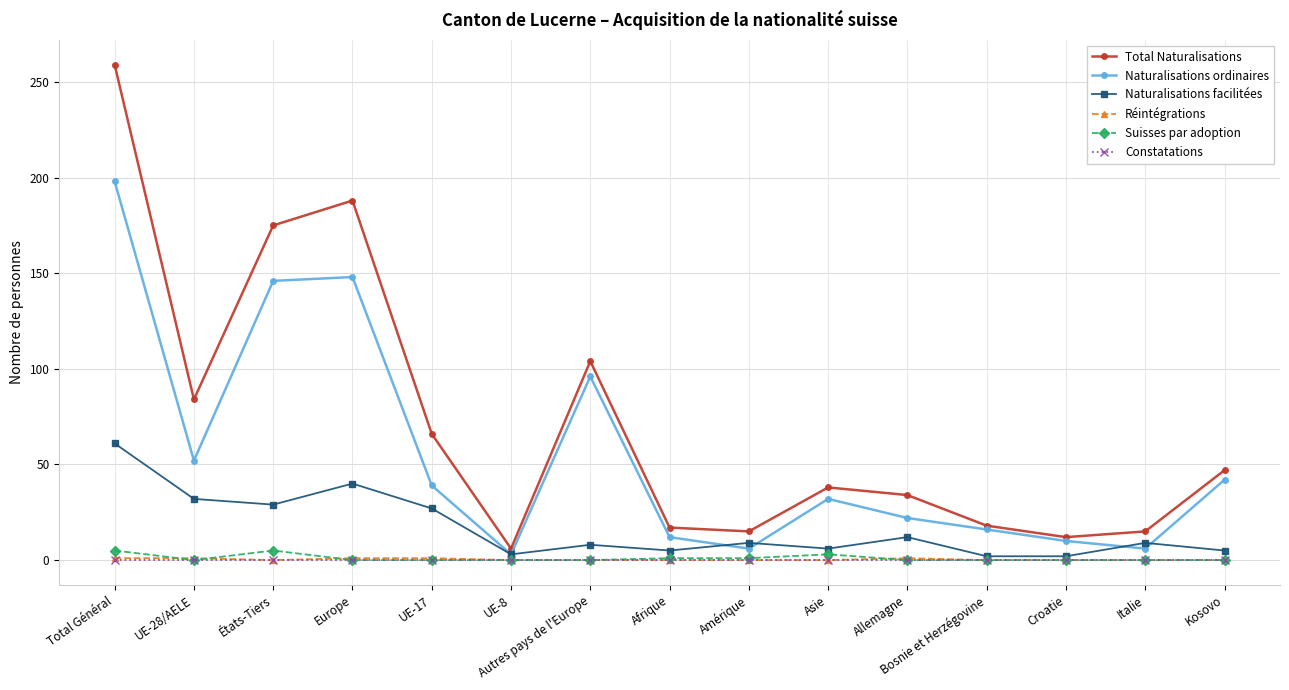

In Naturalisations ordinaires, how many points are lower than both neighbors (excluding endpoints)?

4